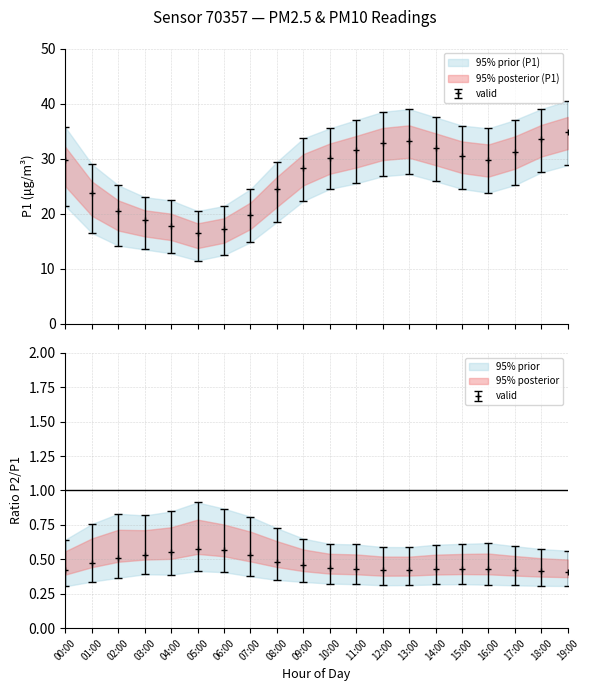

What is the difference between the maximum and minimum values in the P1_lower series?

17.3